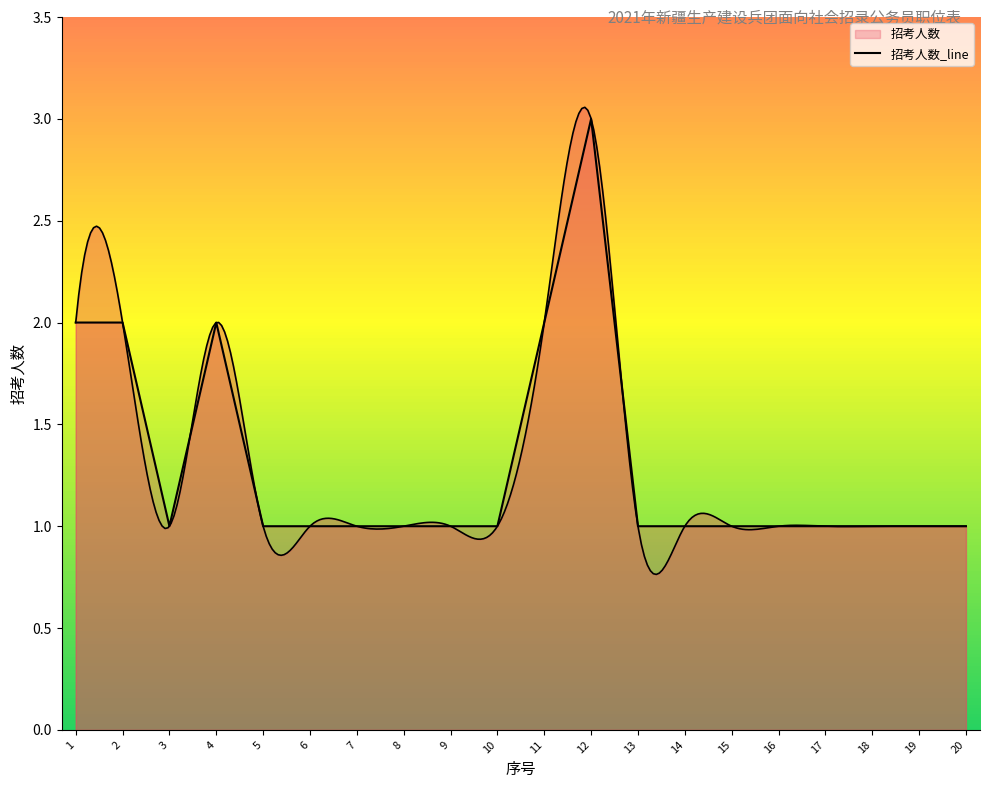

True or false: the data has more than 0 interior local peaks.

True